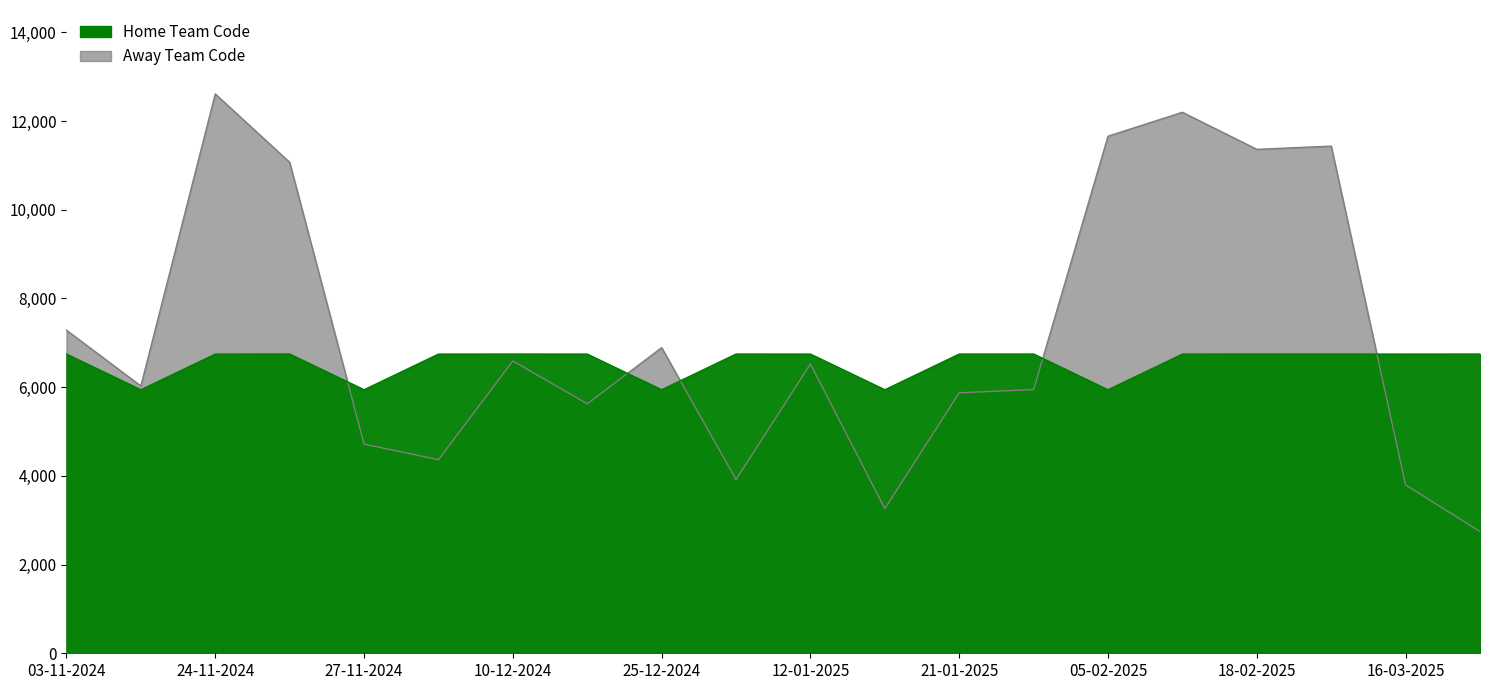

Which series ends up on top after the final intersection of Home Team Code and Away Team Code?

Home Team Code